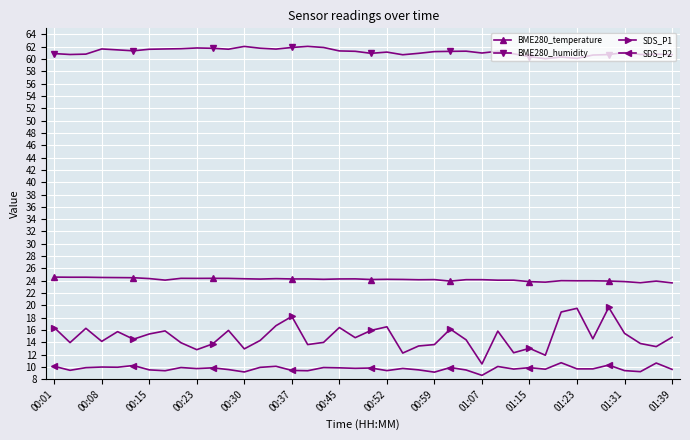

Does the chart have visible grid lines?

Yes